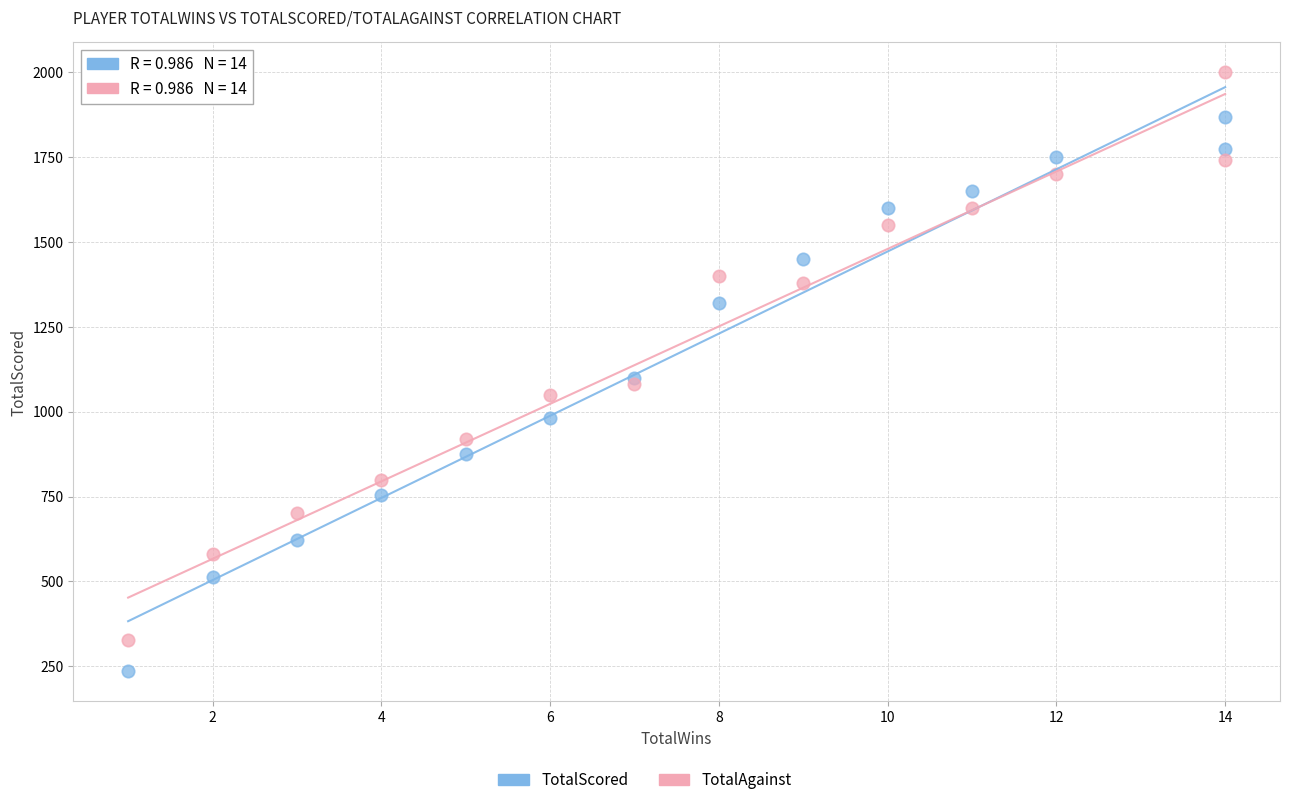

Across all data points, what is the range of Y values (max minus min)?

1765